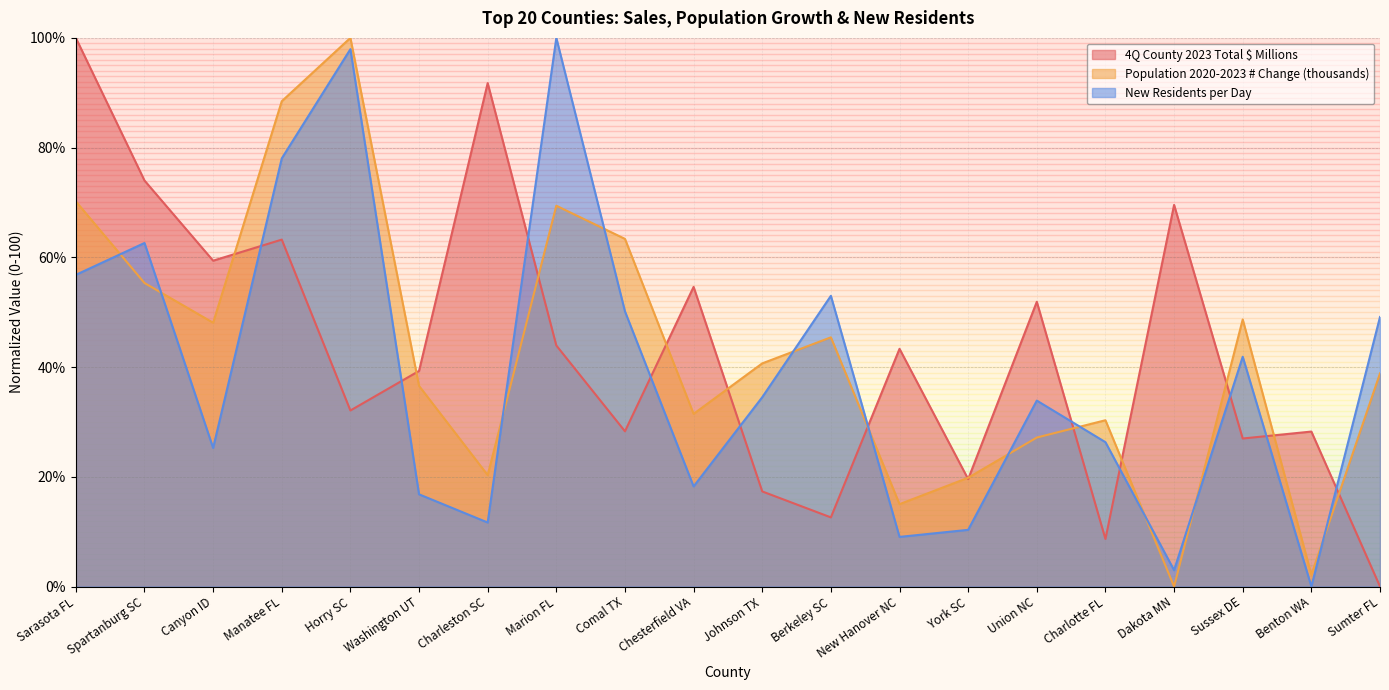

How many lines are shown in the chart?

3